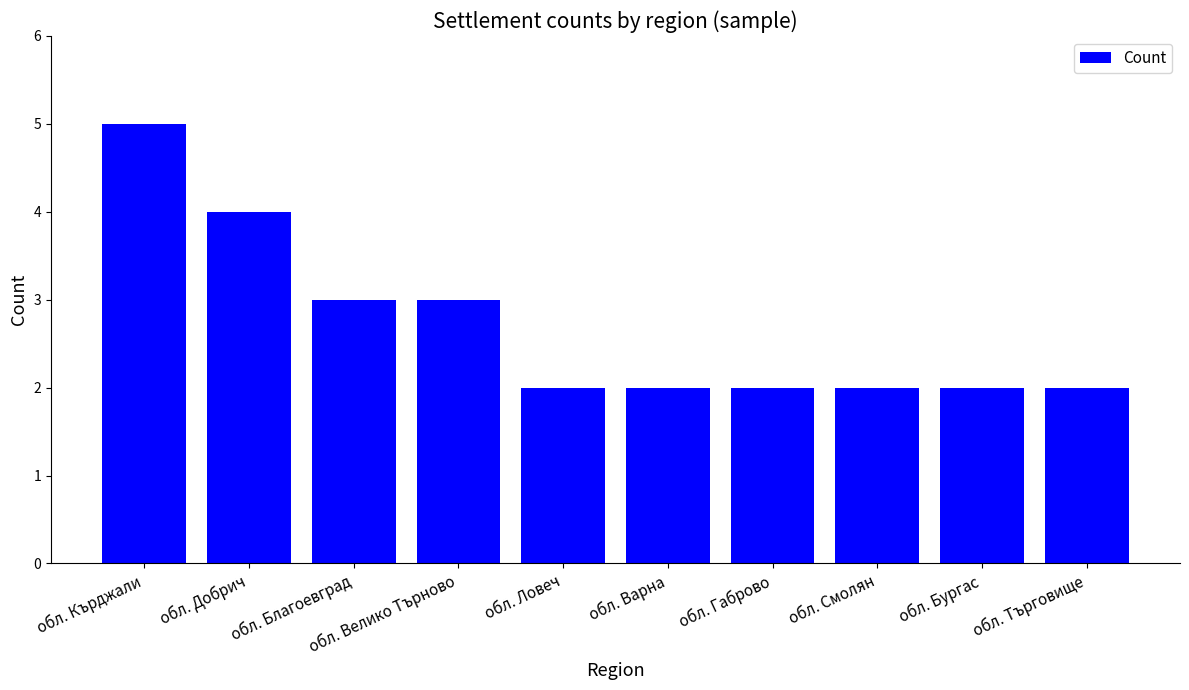

Read the value at обл. Ловеч.

2